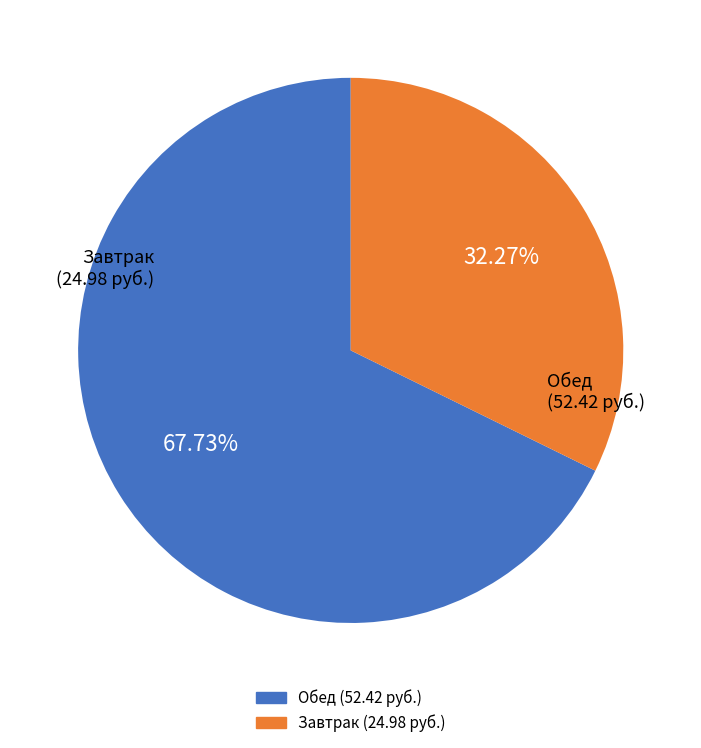

Is there a majority slice in this chart?

Yes